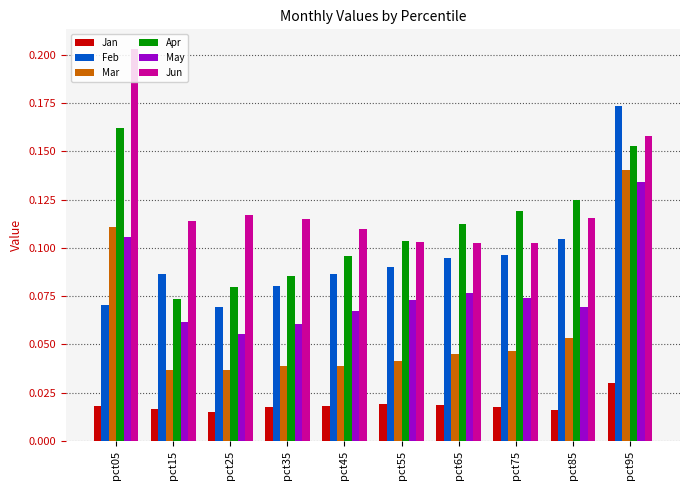

Which label corresponds to the largest value in the chart?

pct05